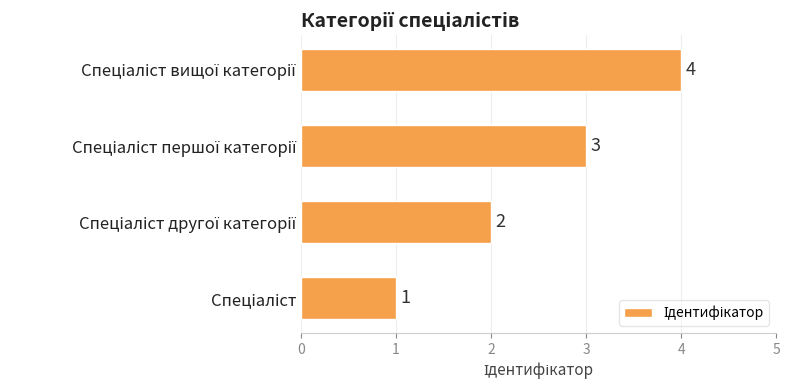

How many values are between 2 and 4?

3